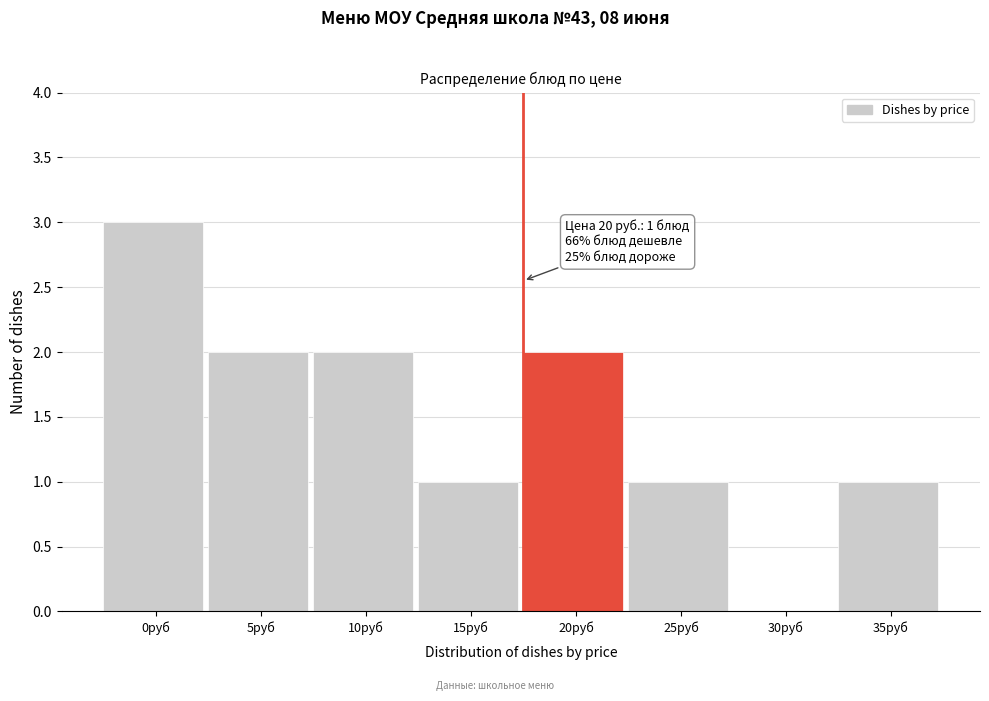

Reading left to right, transcribe all the data shown in this chart.

0руб=3	5руб=2	10руб=2	15руб=1	20руб=2	25руб=1	30руб=0	35руб=1